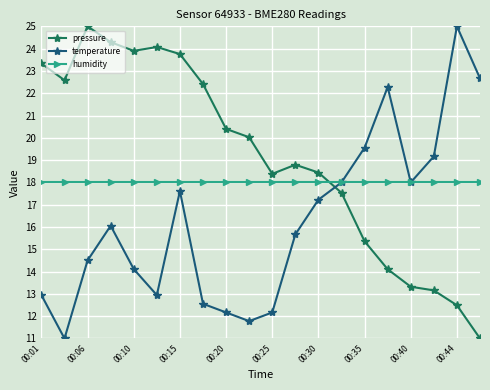

List the series in order of their overall mean, lowest first.

temperature, humidity, pressure